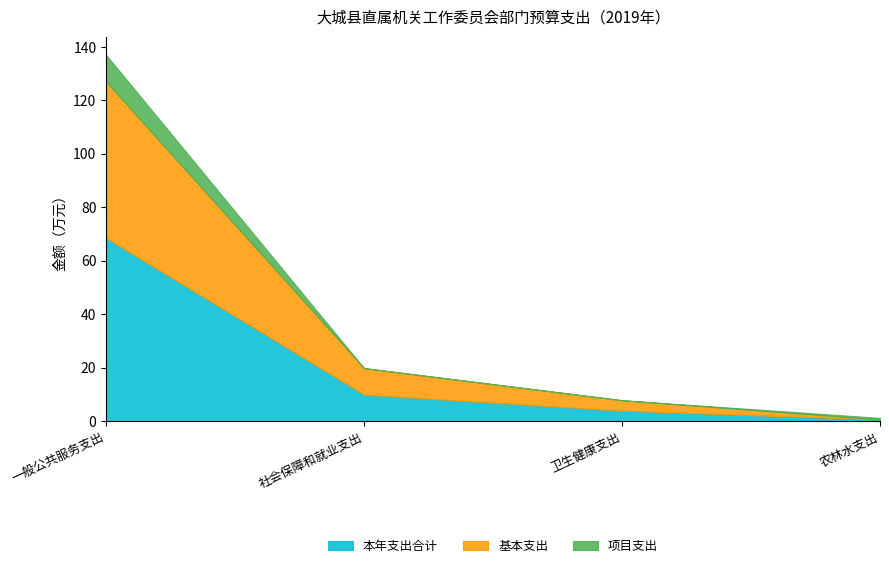

Which has a higher value, 农林水支出 or 一般公共服务支出?

一般公共服务支出